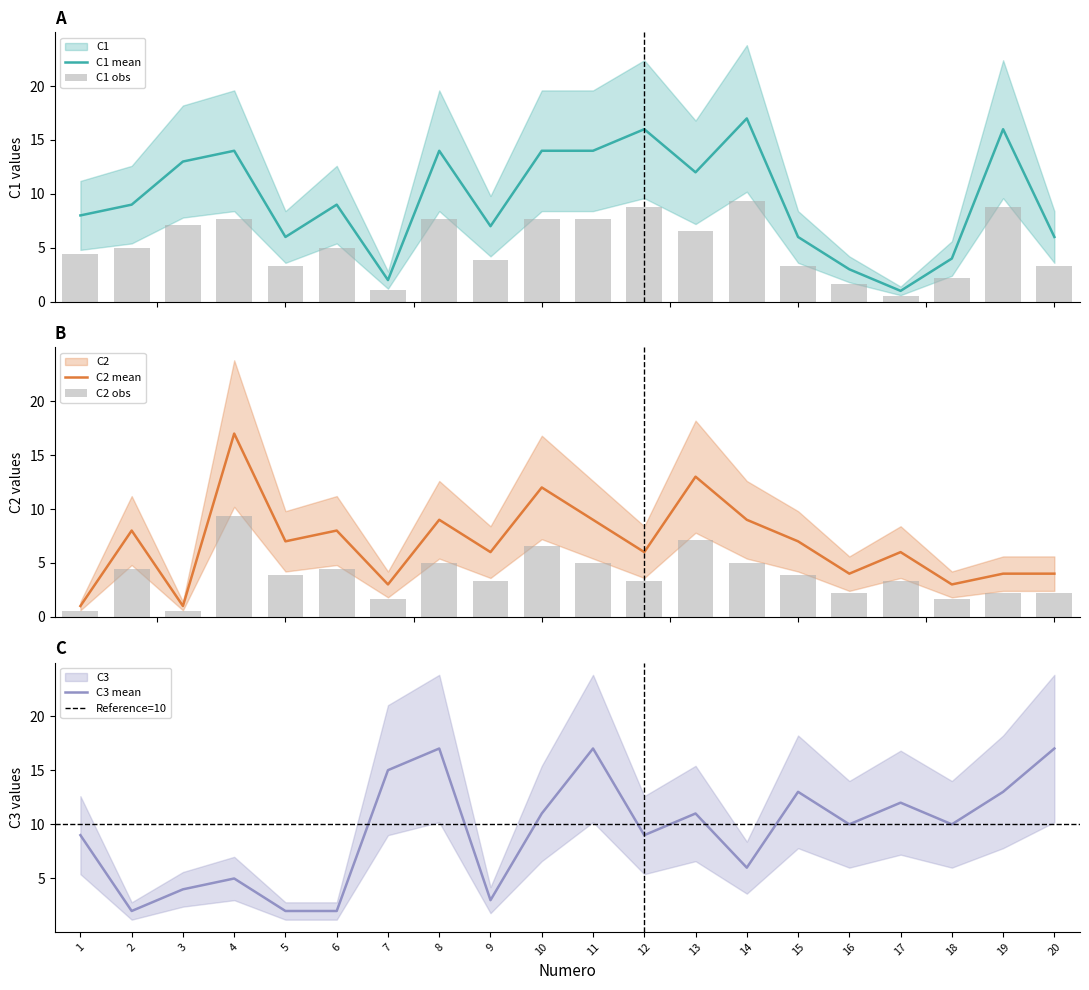

The value of C3 mean at 2 is 1. True or false?

False